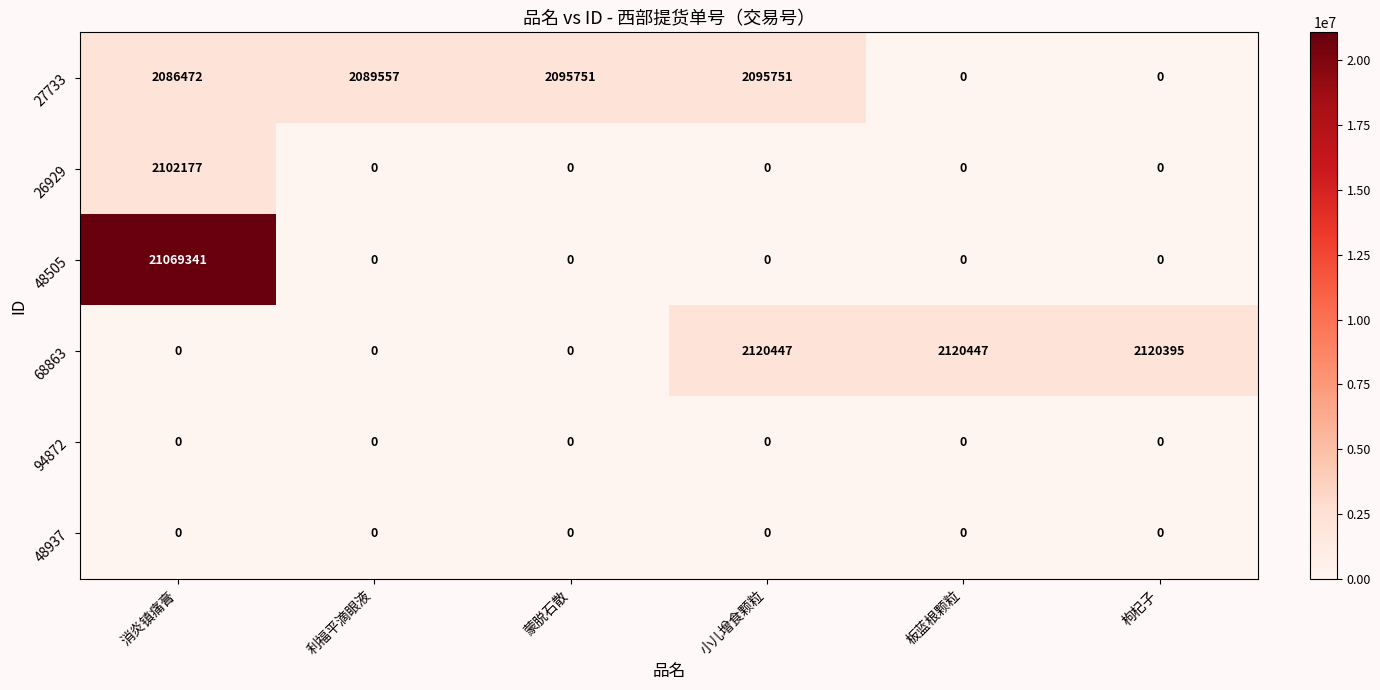

What is the maximum value for 68863?

2120447